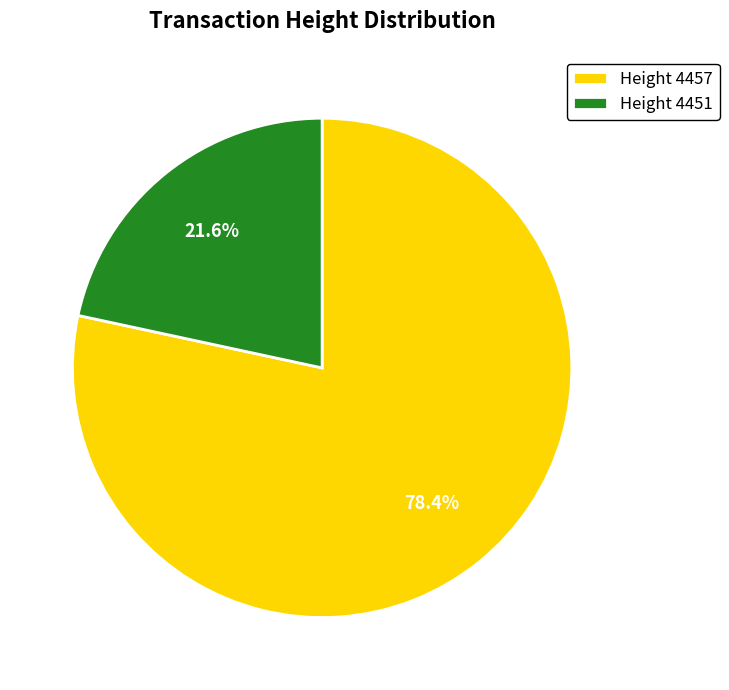

Which has a higher value, Height 4457 or Height 4451?

Height 4457